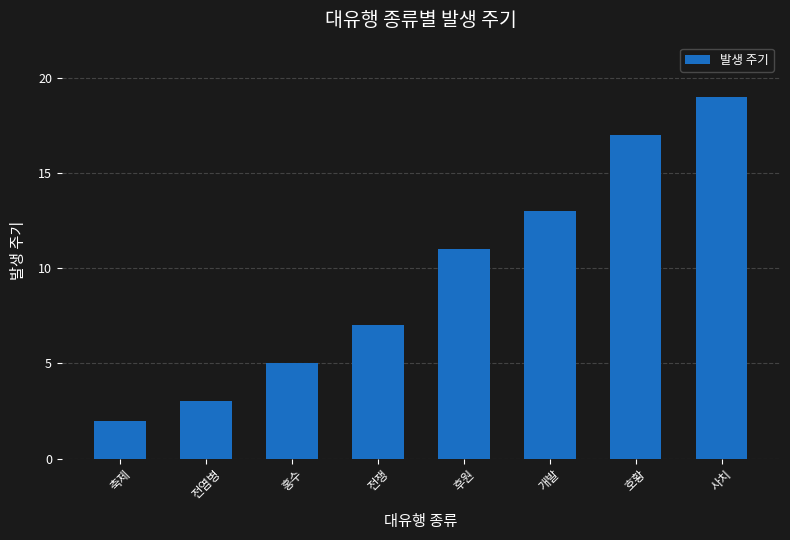

What is the label of the 3rd bar from the left?

홍수